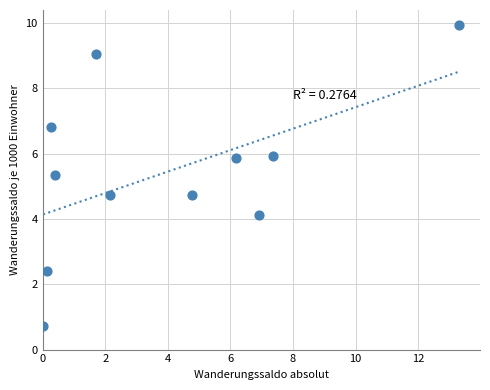

What is the average Y value?

5.4